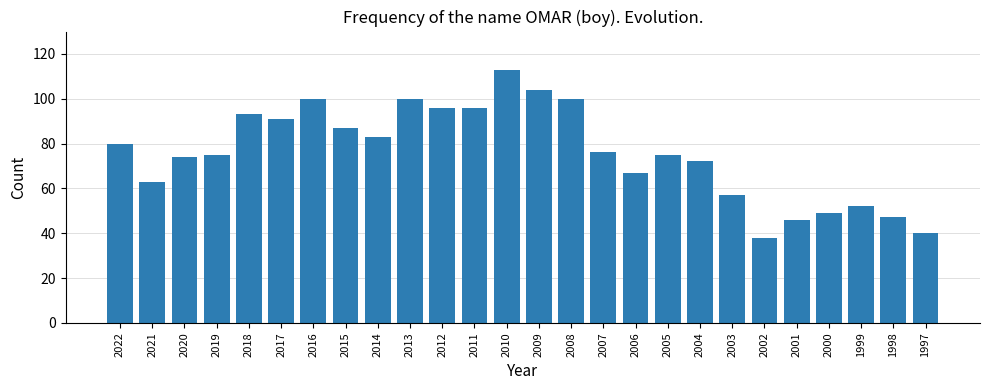

At which label does the data first exceed 76?

2022